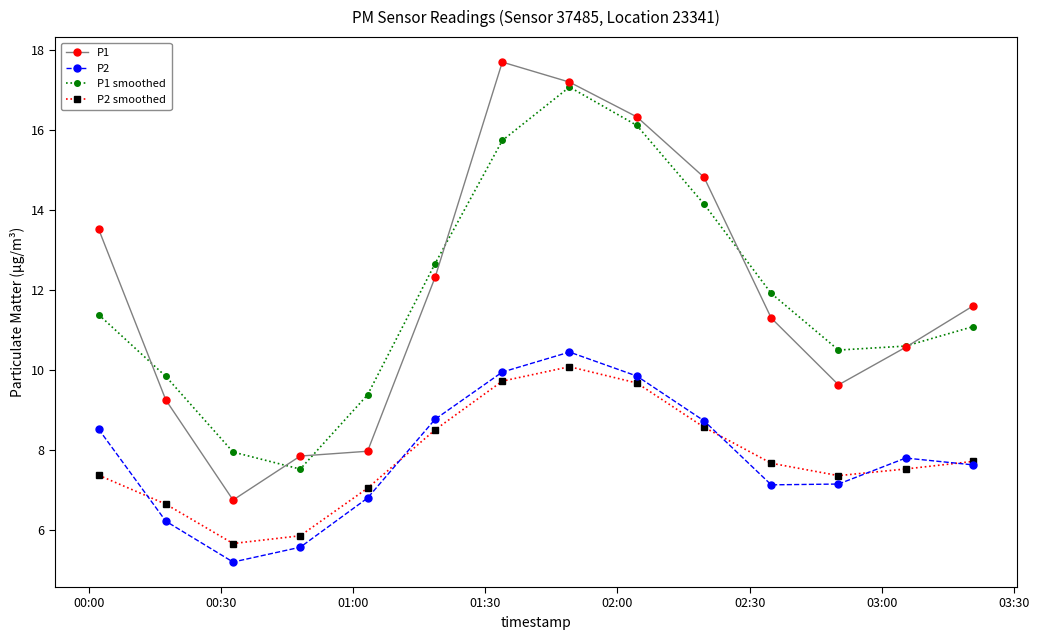

How many interior local peaks does the P2 smoothed series have?

1